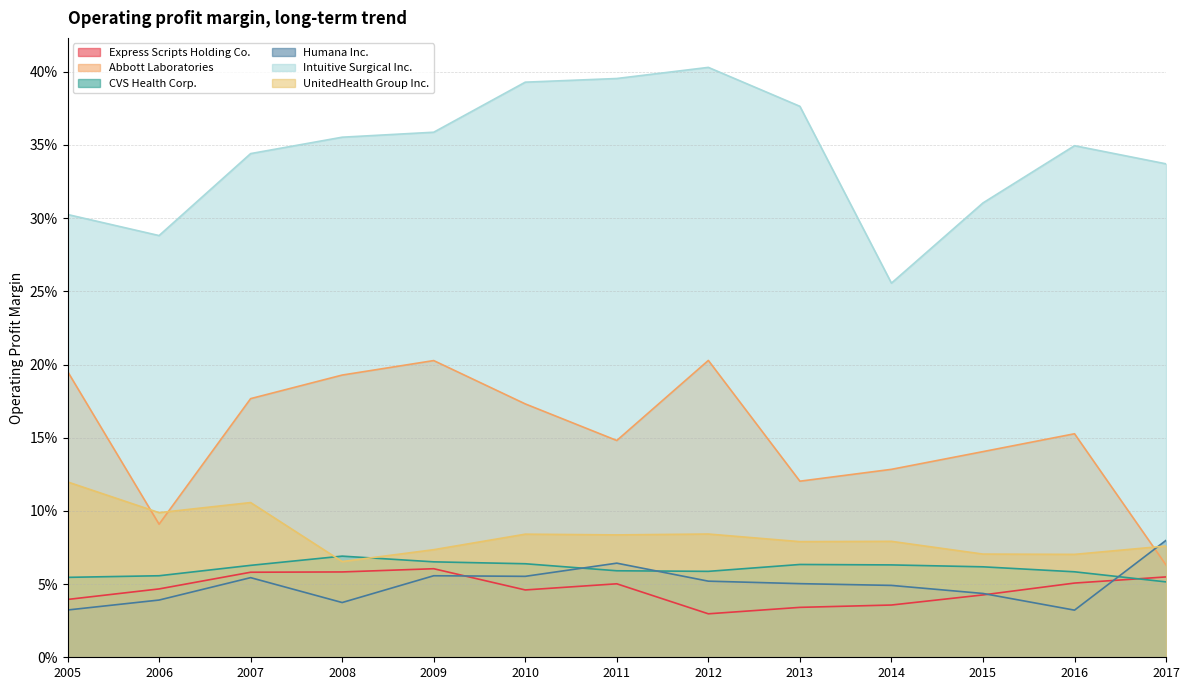

What is the highest value of the Express Scripts Holding Co. series?

0.1